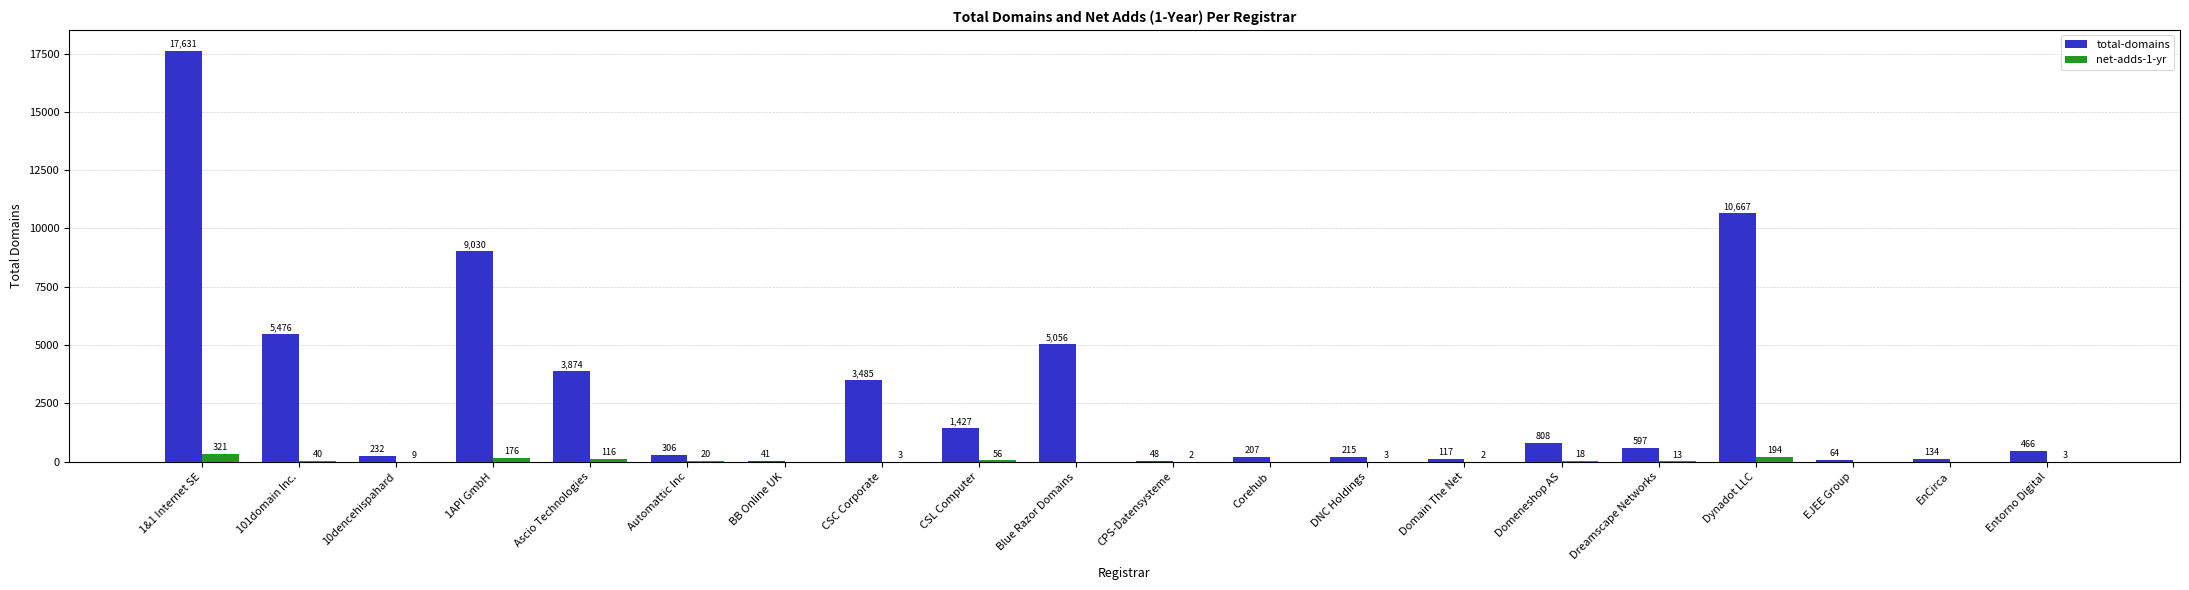

At which label does total-domains first exceed 597?

1&1 Internet SE